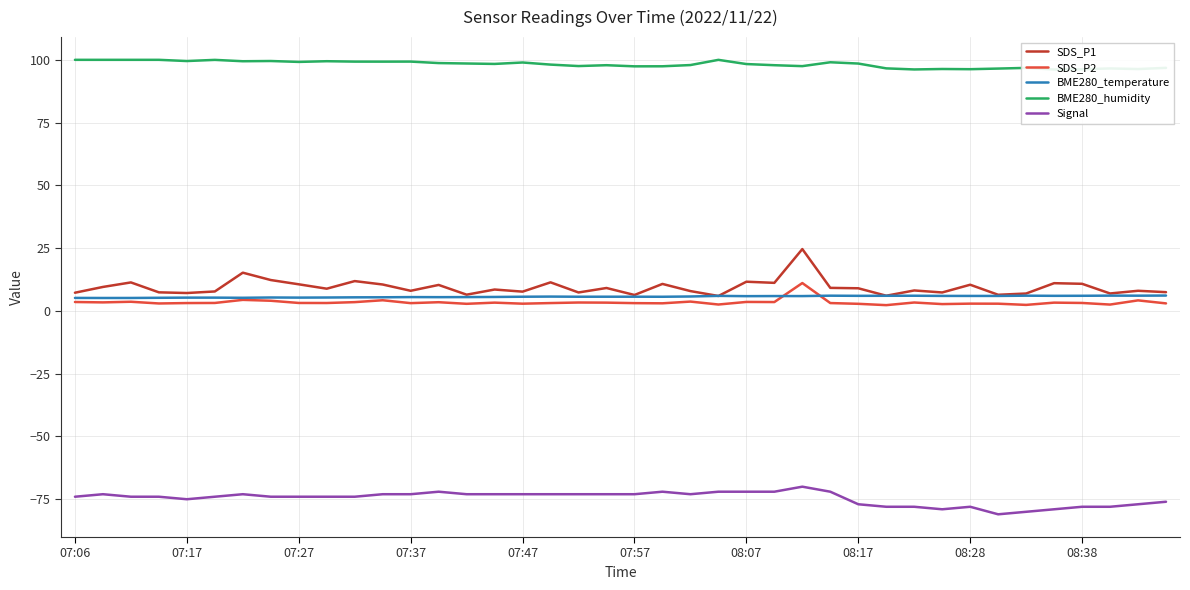

True or false: SDS_P2 and Signal intersect in this chart.

False